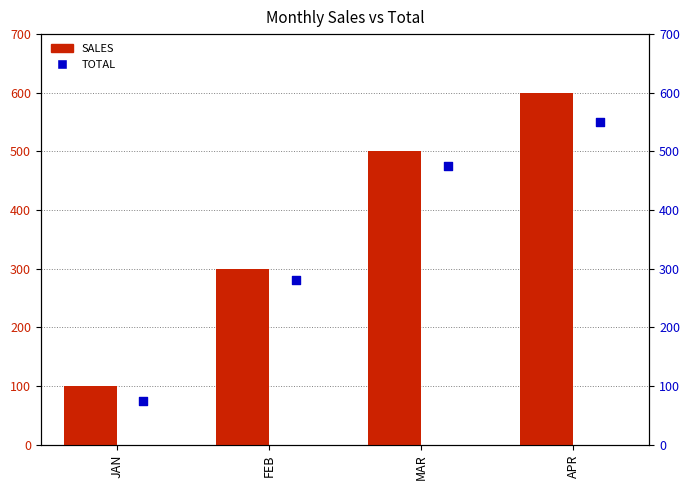

Is the value of SALES at MAR greater than the value of TOTAL at MAR?

Yes